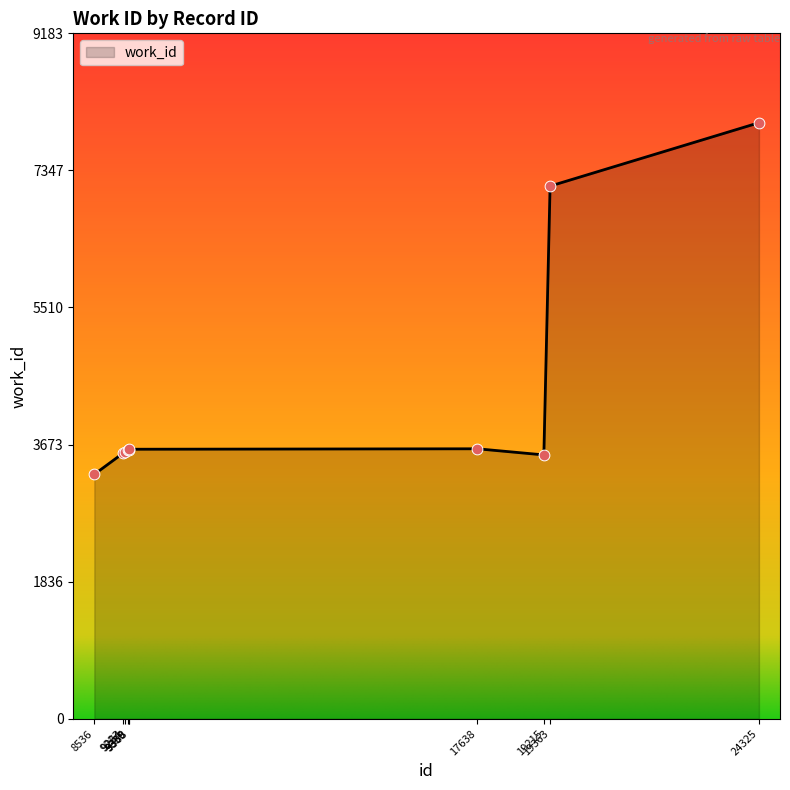

What is the maximum value shown in the chart?

7986